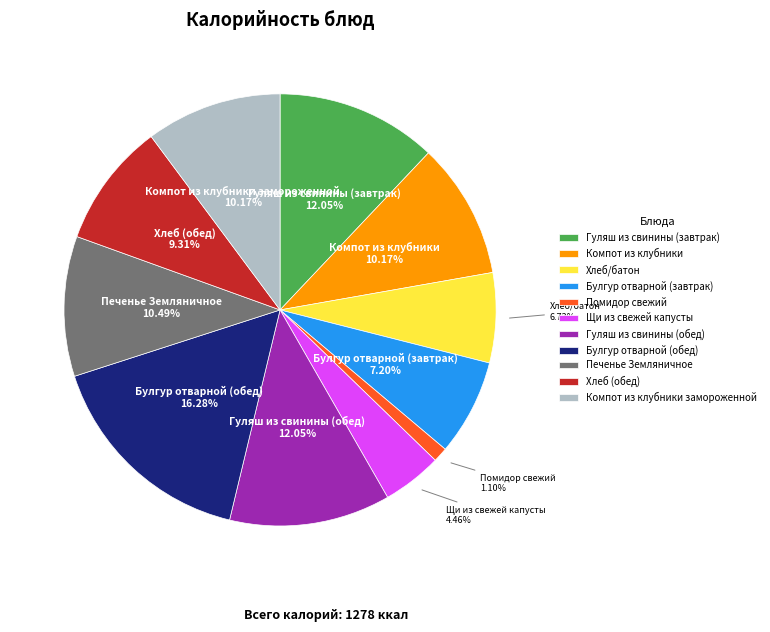

Does Хлеб (обед) represent more than half of the total?

No